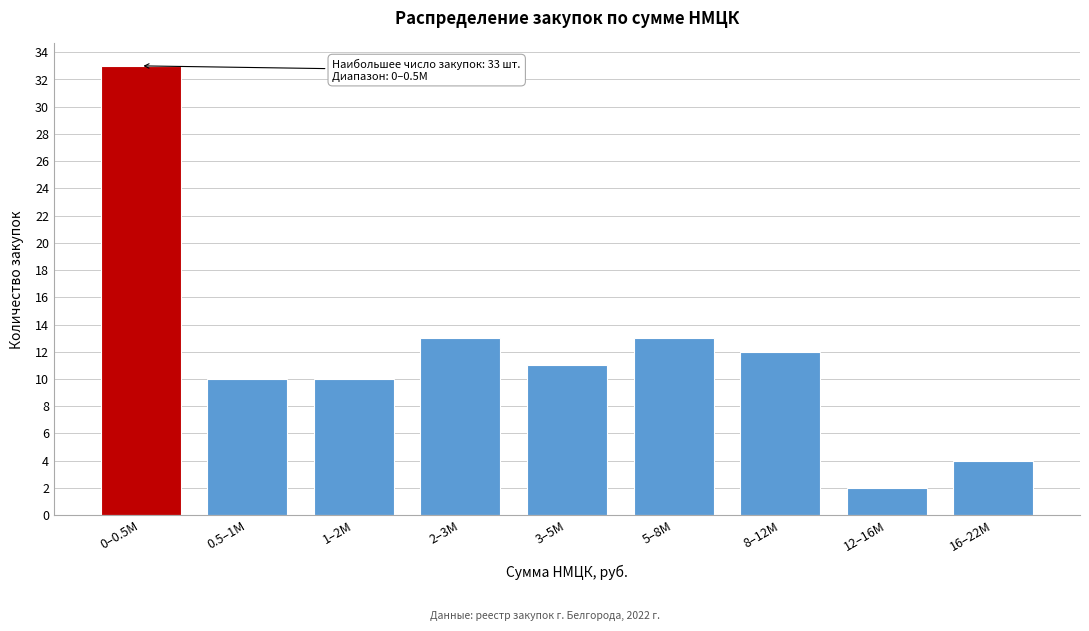

Reading left to right, list all the values displayed in this chart.

0–0.5M=33	0.5–1M=10	1–2M=10	2–3M=13	3–5M=11	5–8M=13	8–12M=12	12–16M=2	16–22M=4